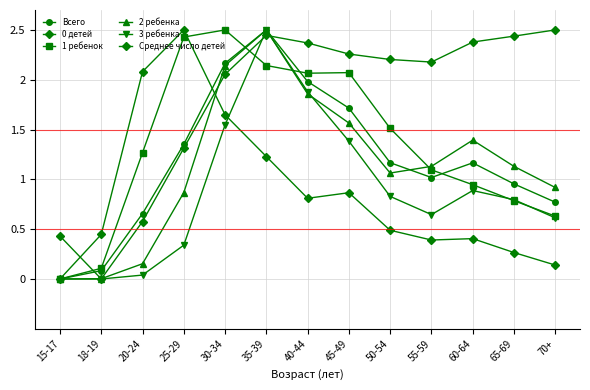

Does the chart display data point markers on the line(s)?

Yes